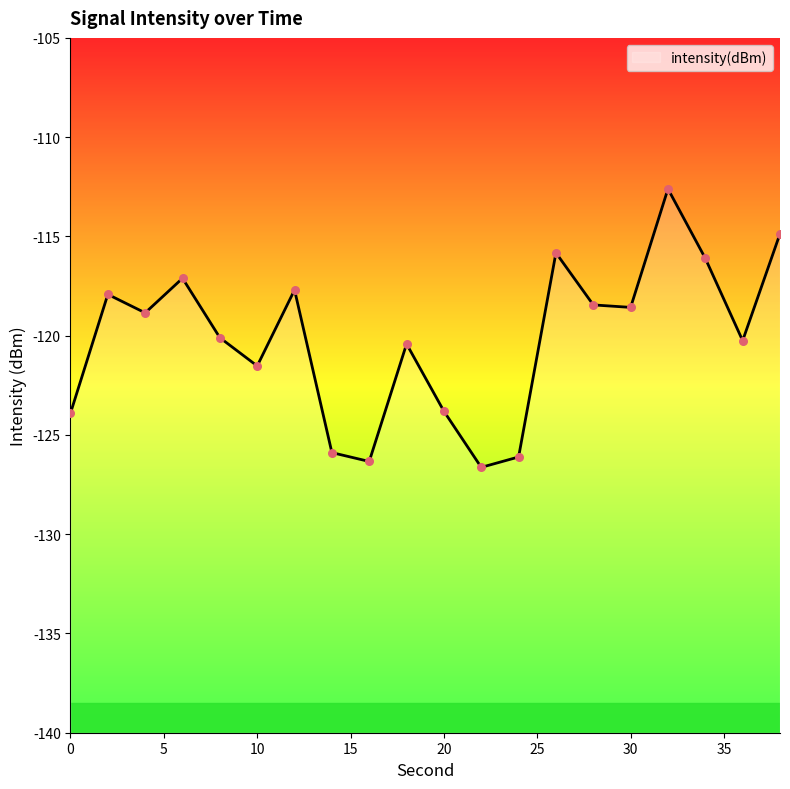

What is the change in value from 10 to 16?

-4.8